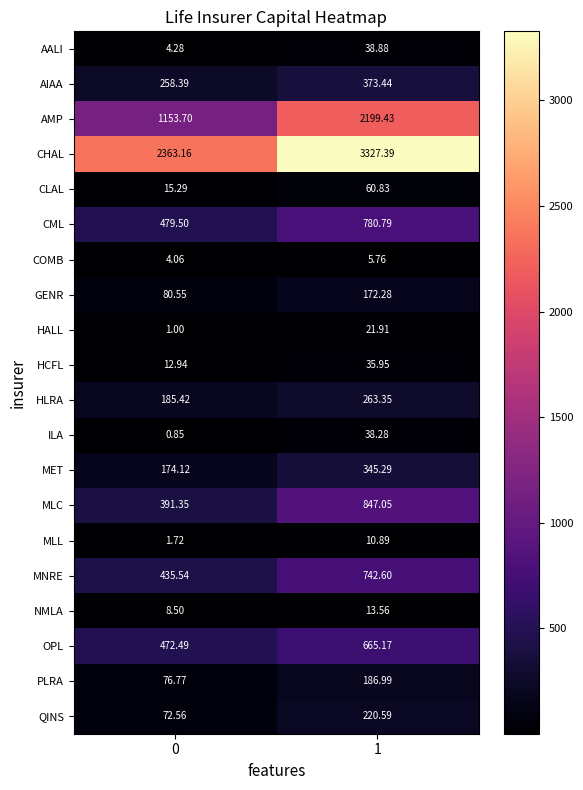

What is the difference between the highest and lowest values at 1?

3321.6